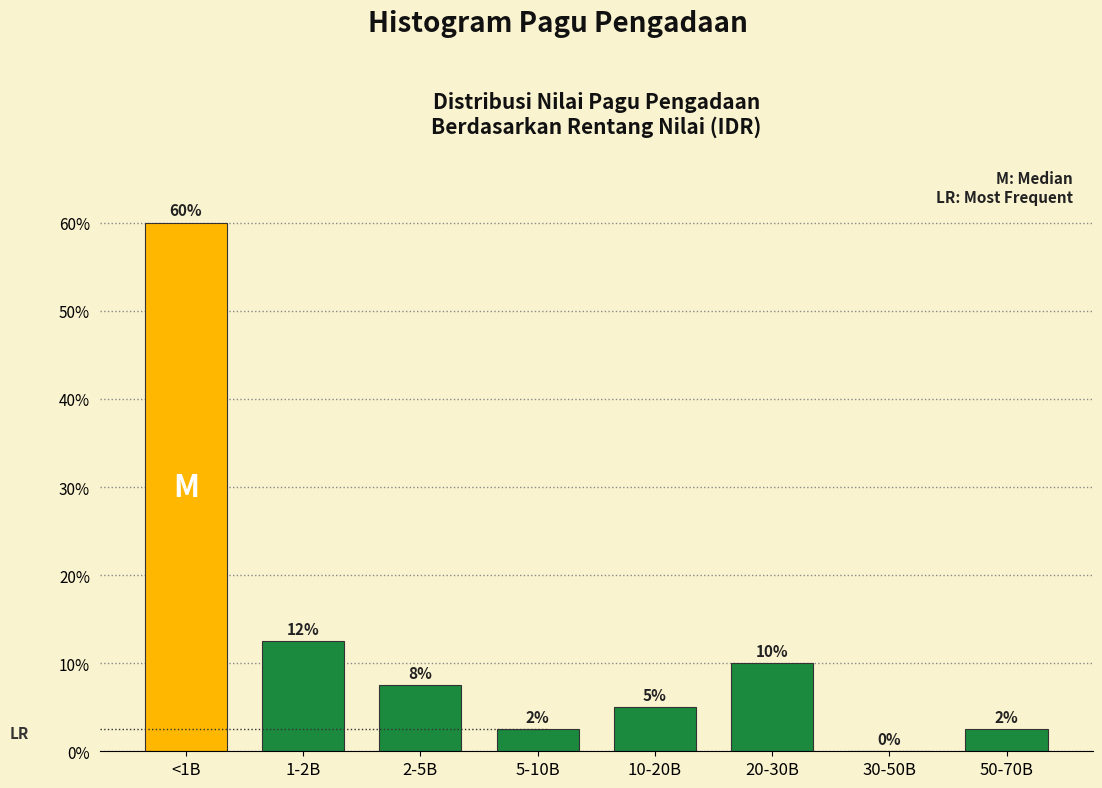

What is the approximate value at <1B?

60.0